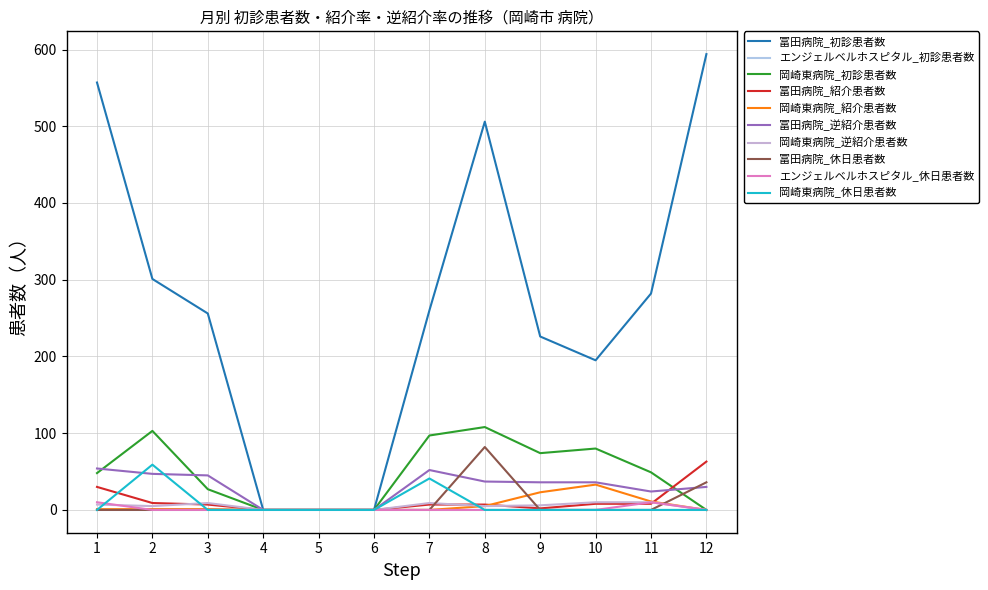

Is this an area chart (filled region under the line)?

No